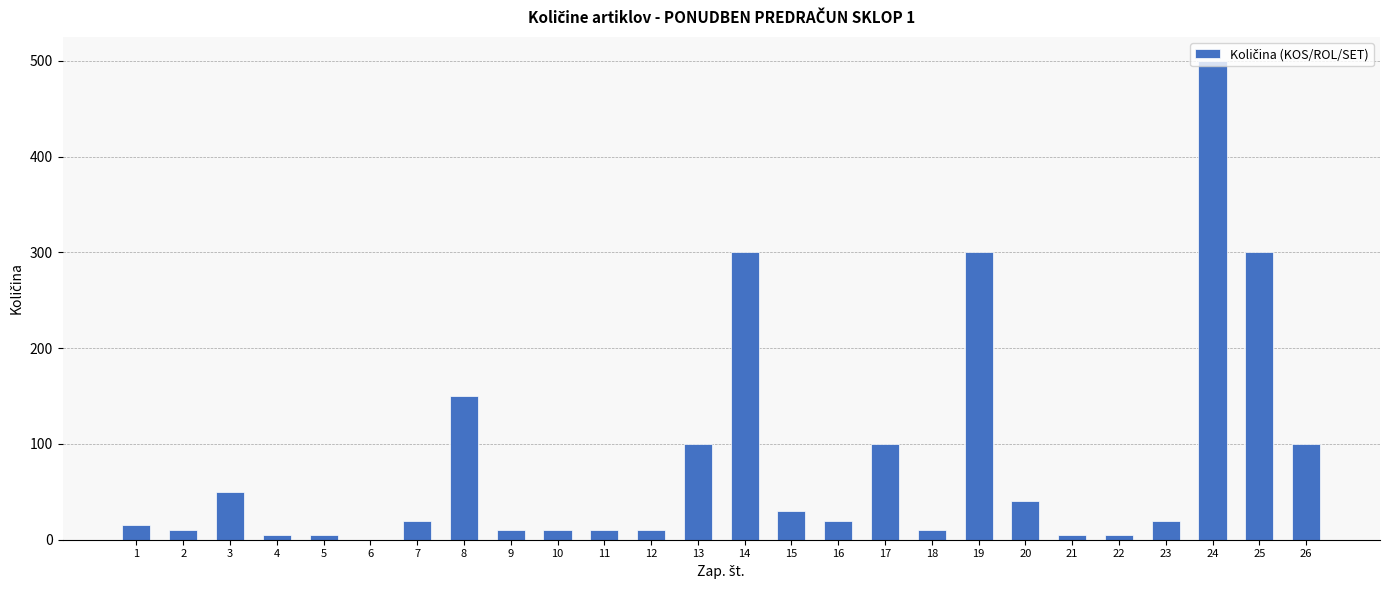

Is it true that the value at 24 is 500?

True